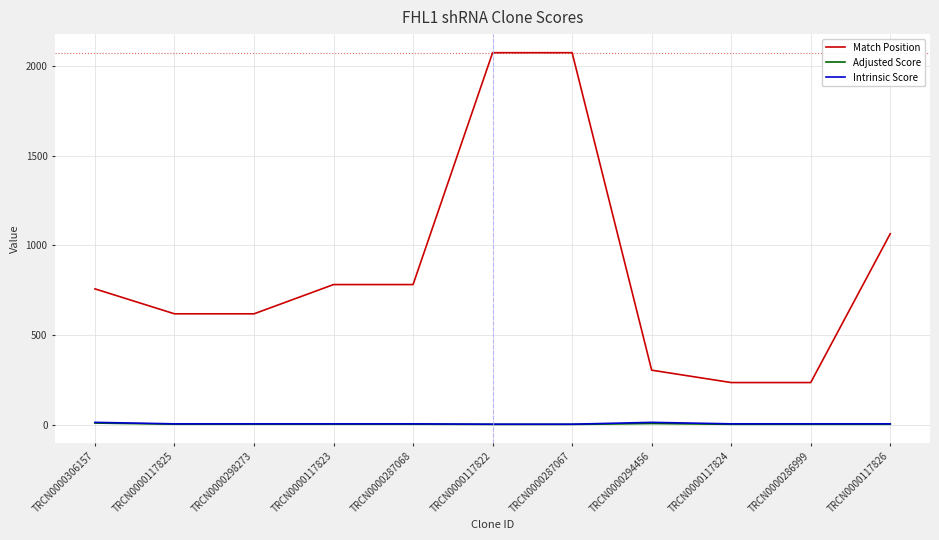

What is the difference between the Adjusted Score values at TRCN0000294456 and TRCN0000117822?

4.8